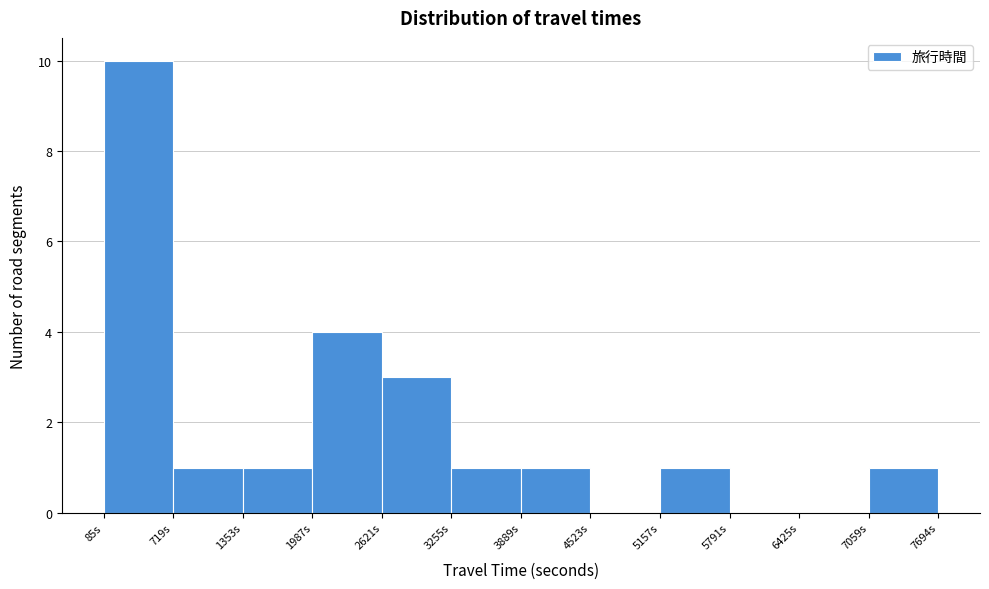

Reading left to right, transcribe this chart: for each bar, give the range it covers on the x-axis and its height. Neither the bar edges nor the heights are printed on the chart, so give them approximately, as read against the axes.

100 to 700: 10
700 to 1400: 1
1400 to 2000: 1
2000 to 2600: 4
2600 to 3300: 3
3300 to 3900: 1
3900 to 4500: 1
4500 to 5200: 0
5200 to 5800: 1
5800 to 6400: 0
6400 to 7100: 0
7100 to 7700: 1